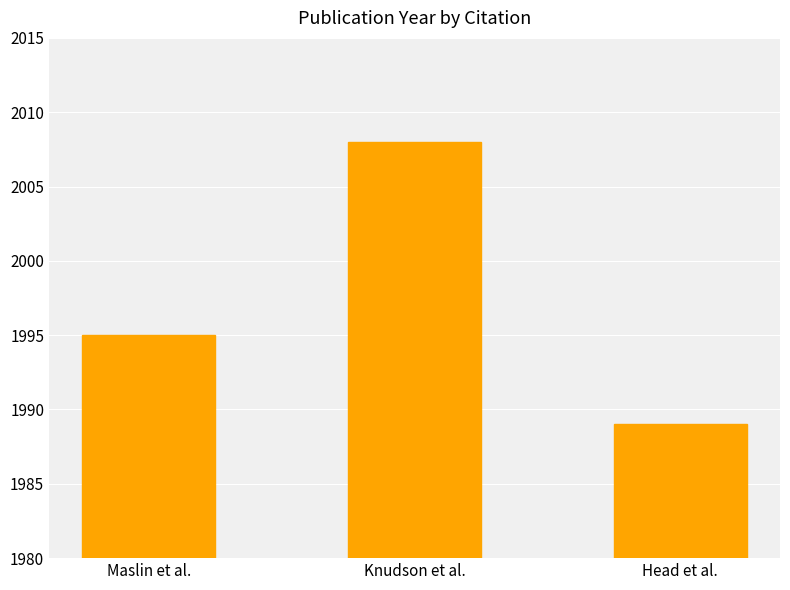

What position from the left is Head et al.?

3